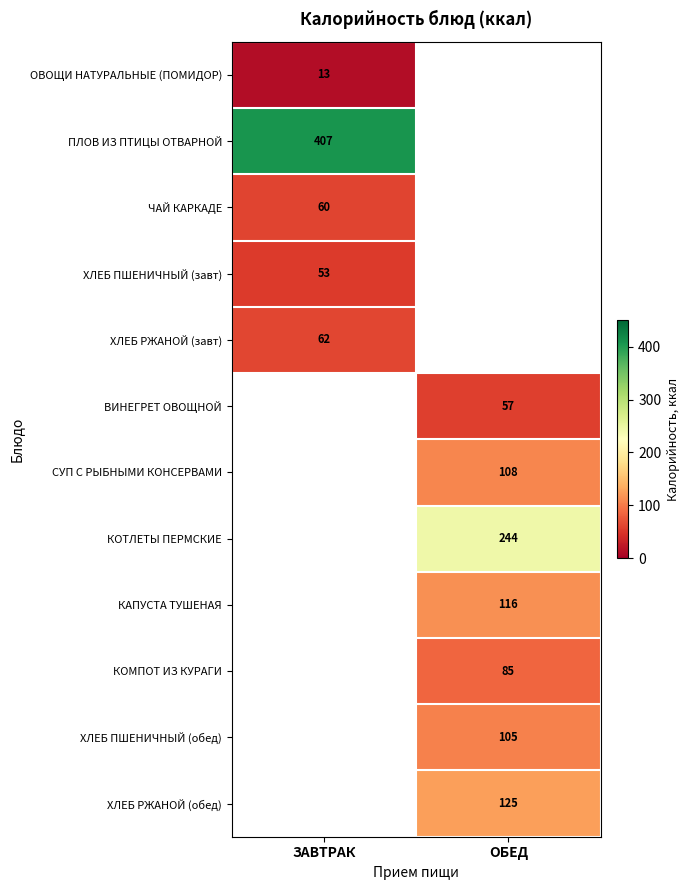

The ЧАЙ КАРКАДЕ series shows 80.4 at ЗАВТРАК. True or false?

False